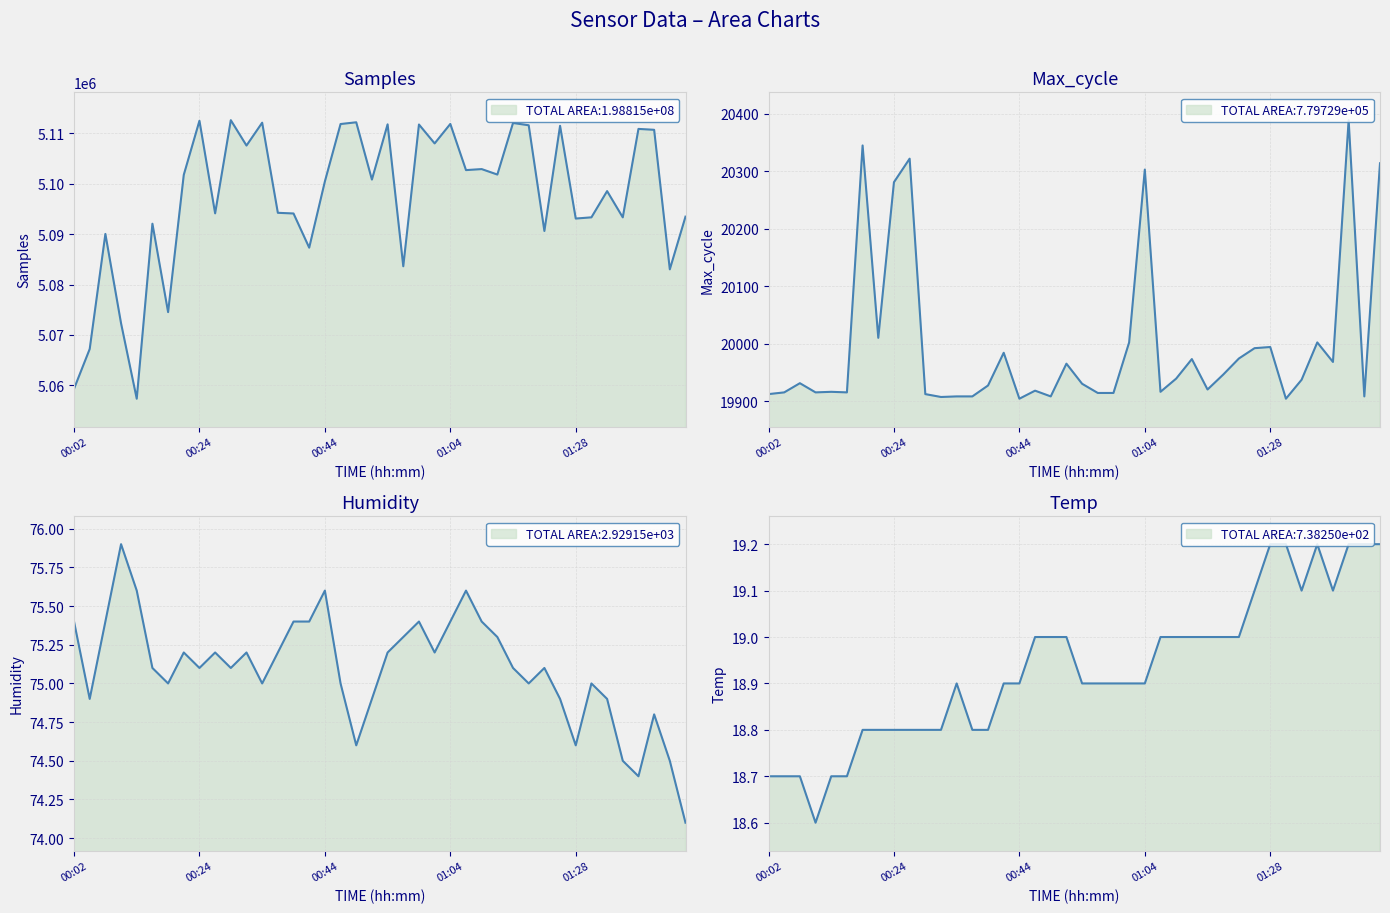

Is it true that Samples equals 1118617.2 at 01:25?

False